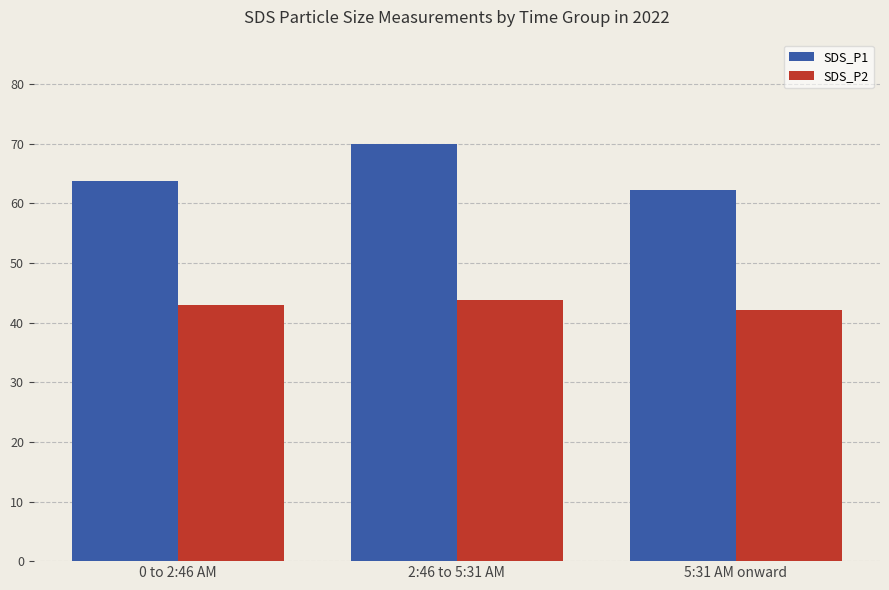

The SDS_P2 series shows 22.2 at 2:46 to 5:31 AM. True or false?

False